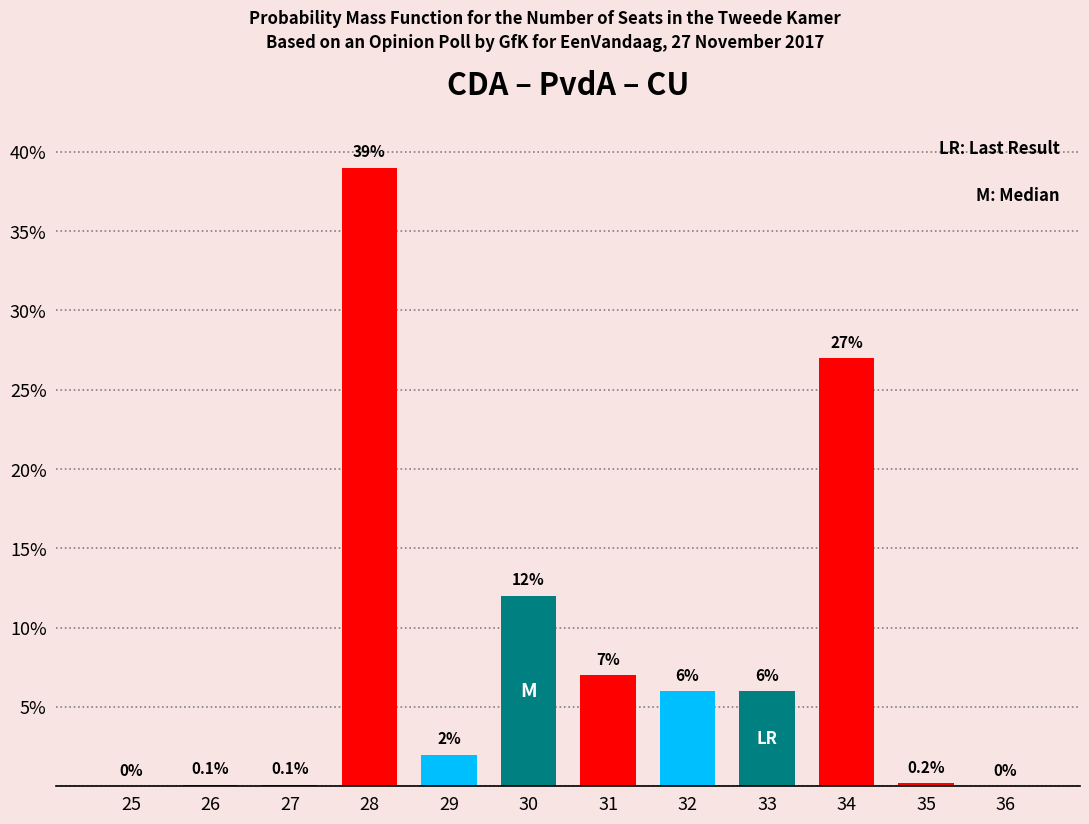

Reading left to right, what are all the values shown in this chart?

25=0.0	26=0.1	27=0.1	28=39.0	29=2.0	30=12.0	31=7.0	32=6.0	33=6.0	34=27.0	35=0.2	36=0.0